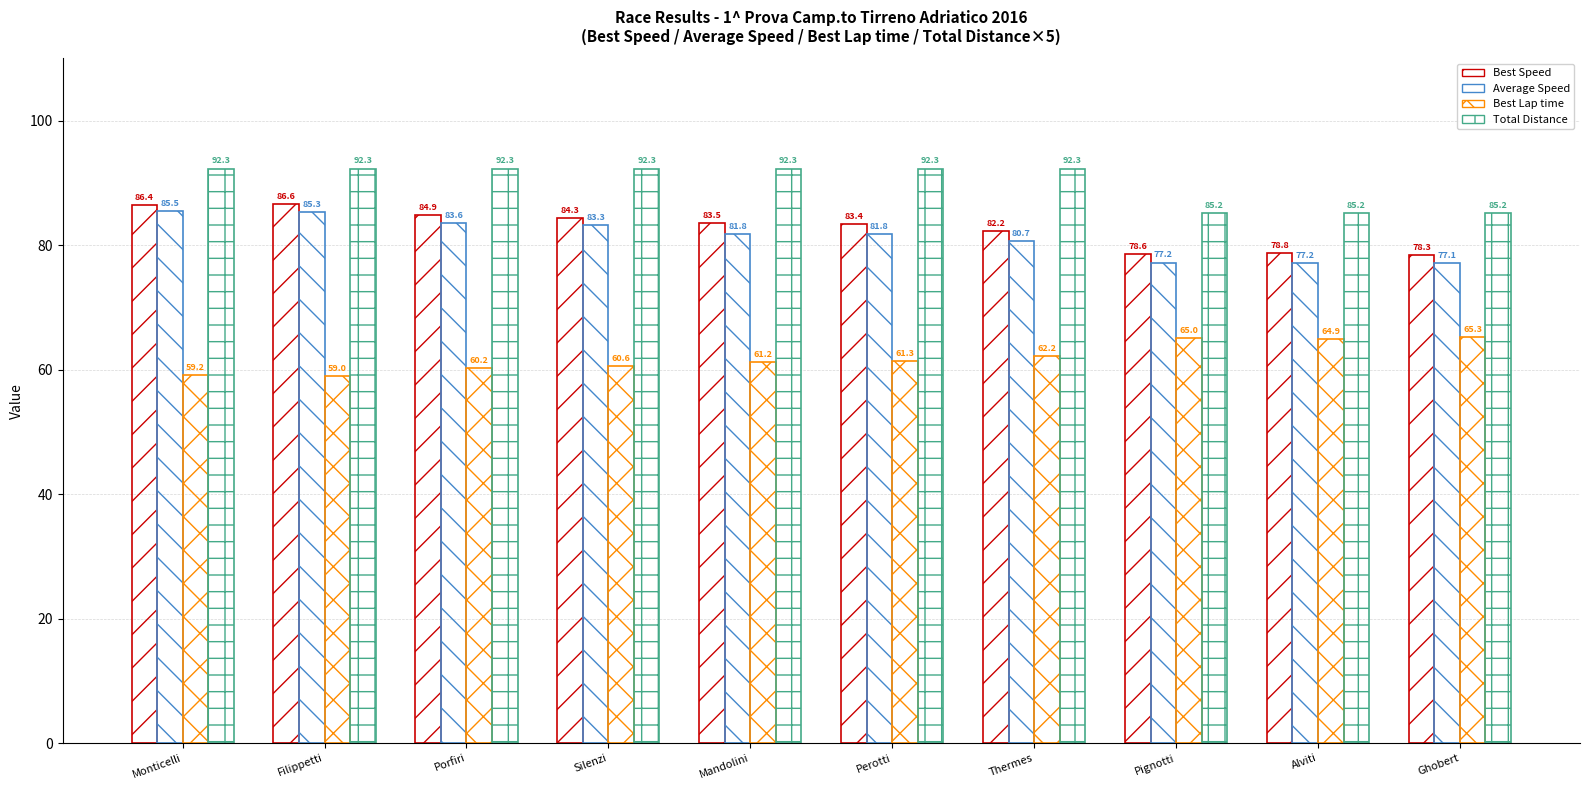

What is the sum of all Best Speed values?

827.0